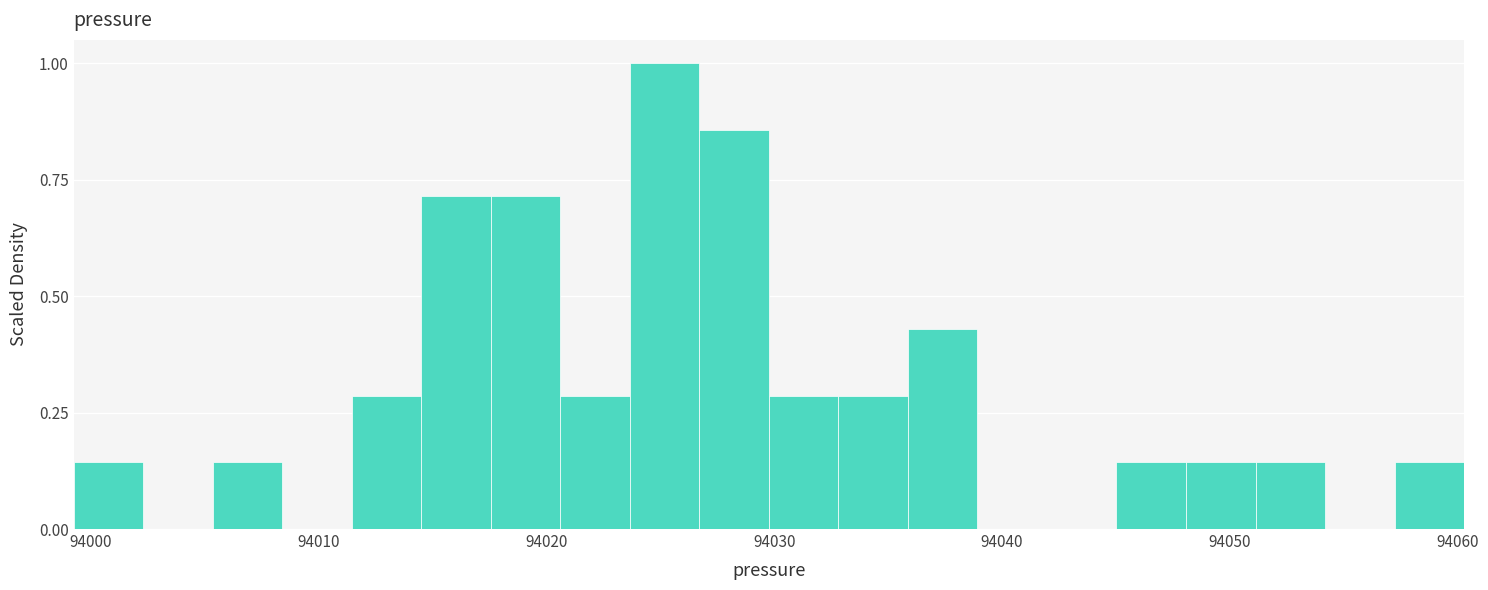

Around what value on the x-axis is the tallest bar? Give the approximate position of its centre, as read against the axis.

94025